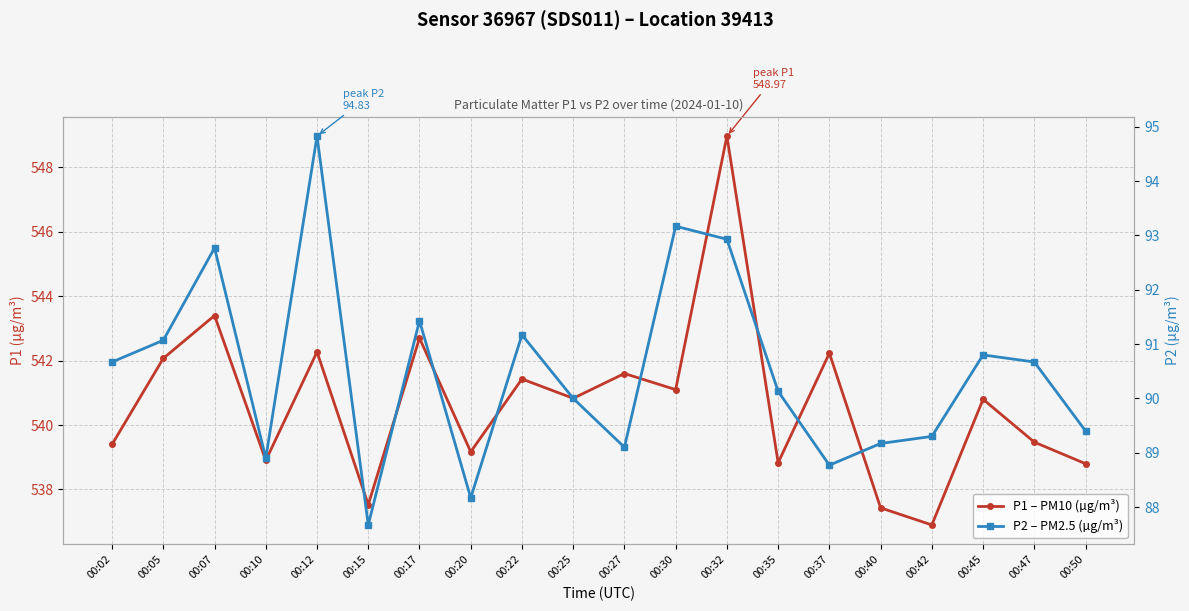

The value of P2 – PM2.5 (µg/m³) at 00:40 is 89.2. True or false?

True